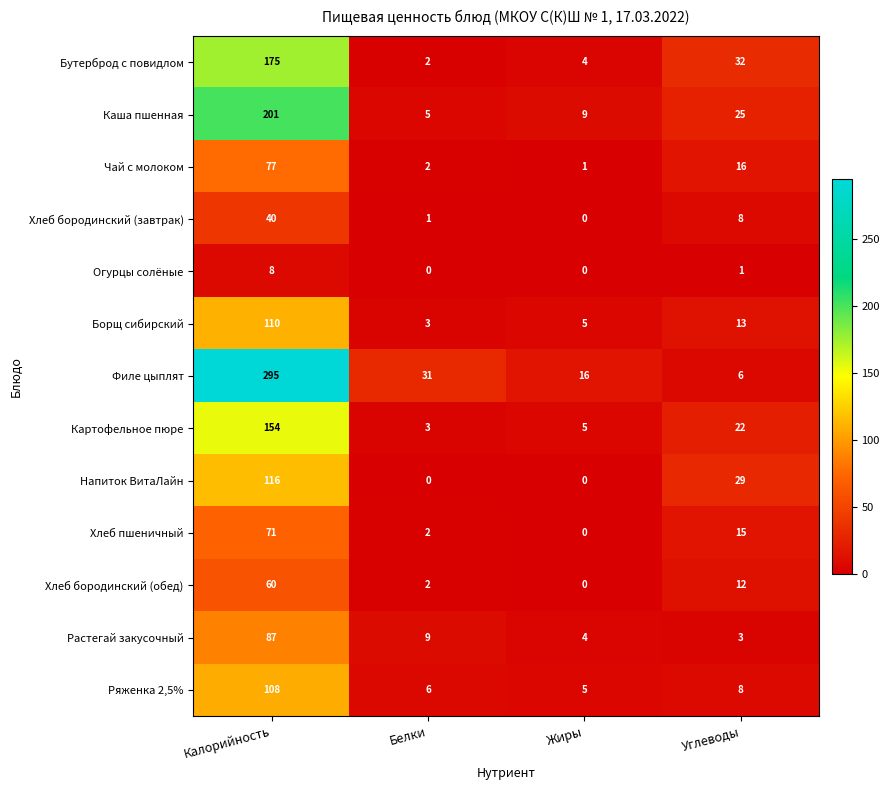

Between Калорийность and Белки, which series saw the biggest shift?

Филе цыплят